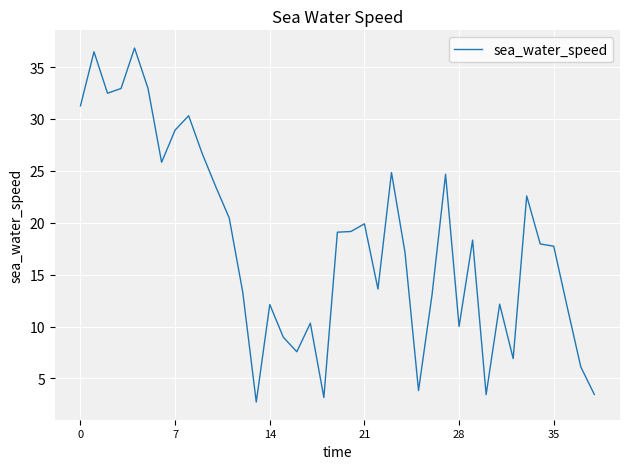

What is the average value?

18.0